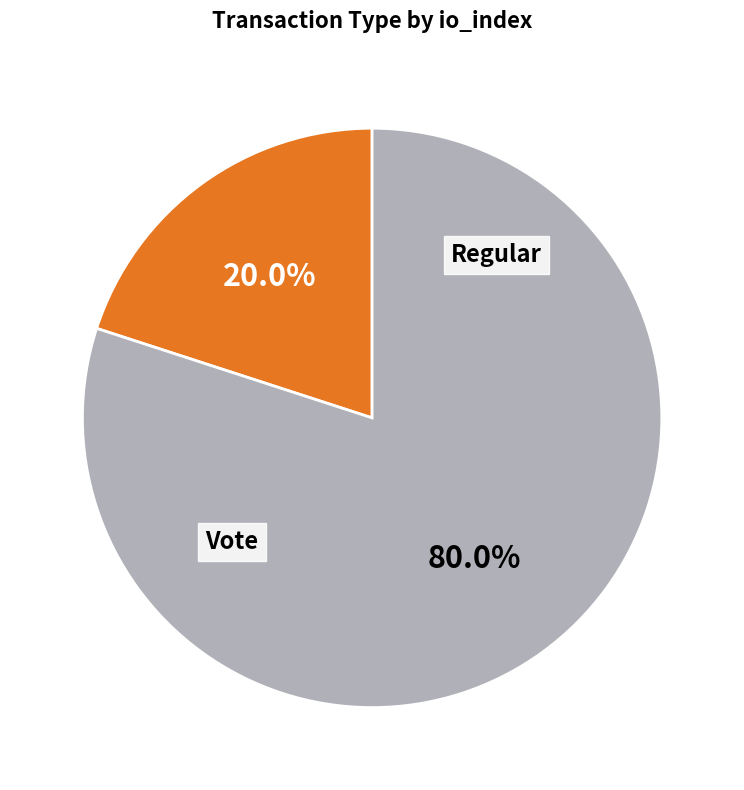

Which slice represents more than half of the pie?

Vote (io_index=3)